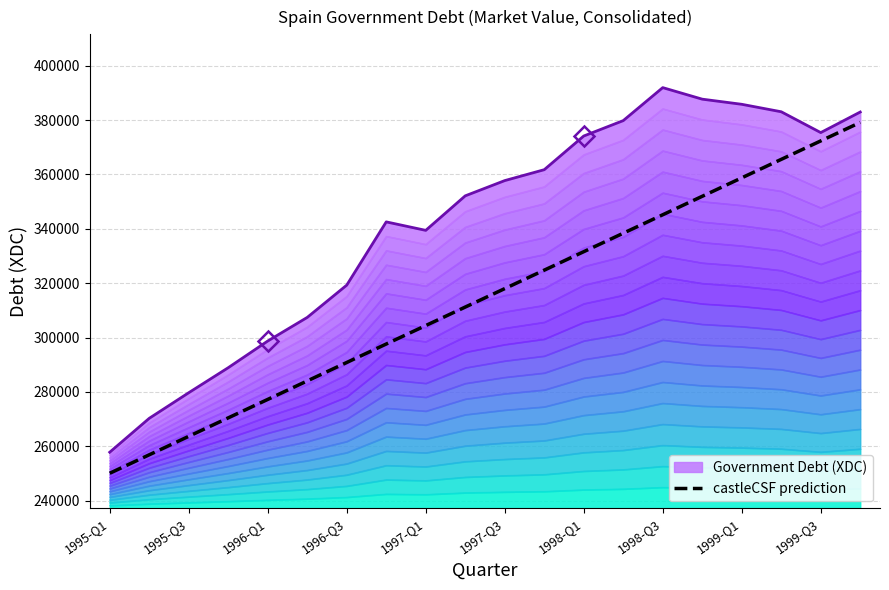

What is the highest value of the castleCSF prediction series?

379113.6